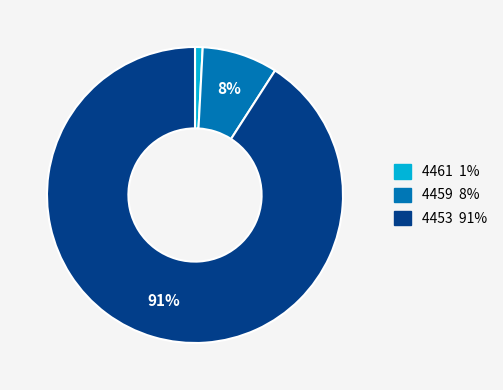

Rank the categories by value from highest to lowest.

4453, 4459, 4461